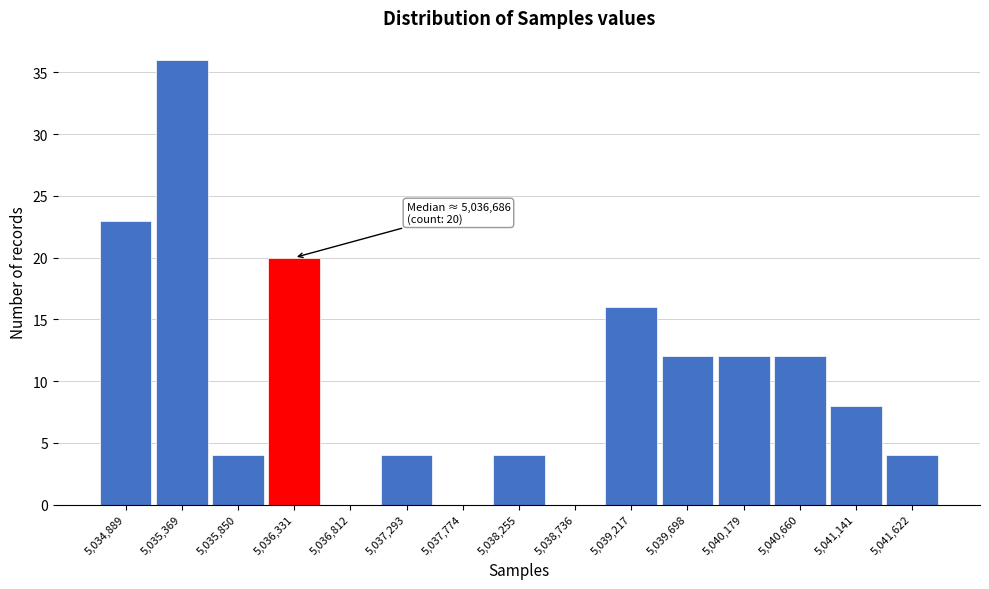

Reading left to right, extract all data points from this chart.

5,034,889=23	5,035,369=36	5,035,850=4	5,036,331=20	5,036,812=0	5,037,293=4	5,037,774=0	5,038,255=4	5,038,736=0	5,039,217=16	5,039,698=12	5,040,179=12	5,040,660=12	5,041,141=8	5,041,622=4